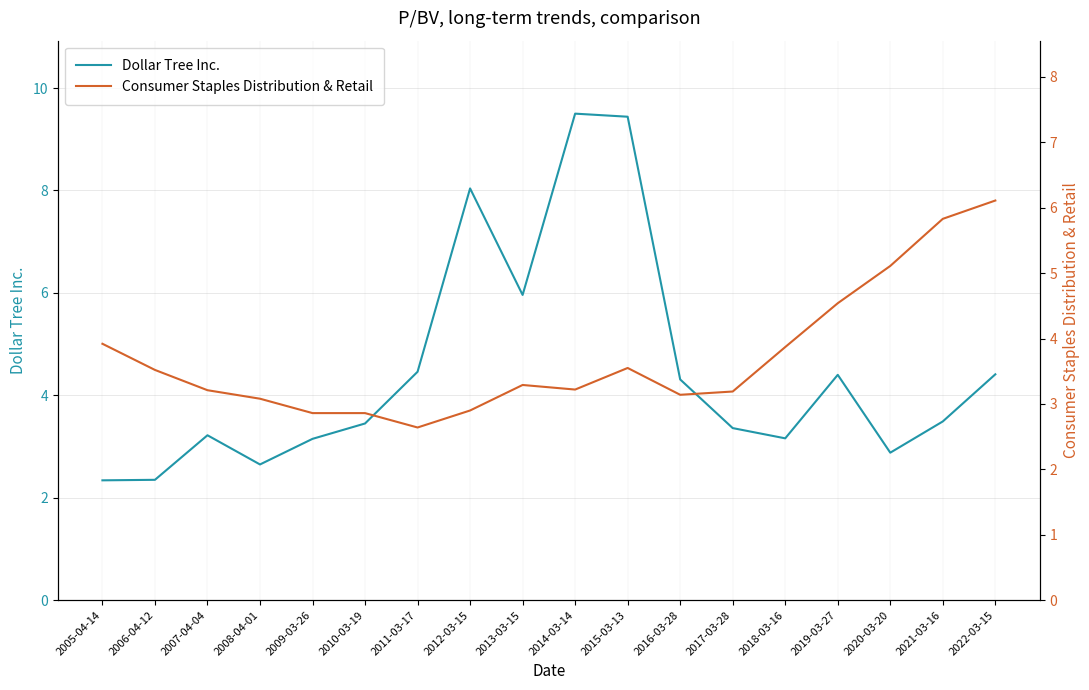

What is the total value across all series at 2013-03-15?

9.2